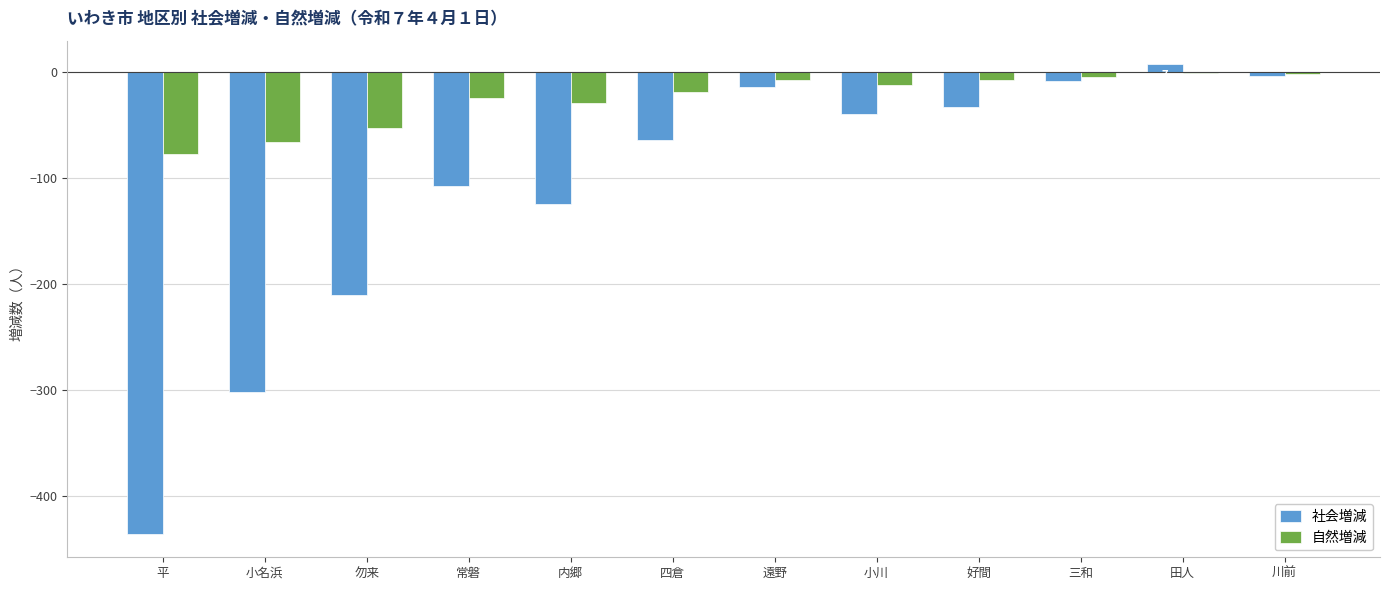

What is the sum of the 自然増減 values at 勿来 and 好間?

-61